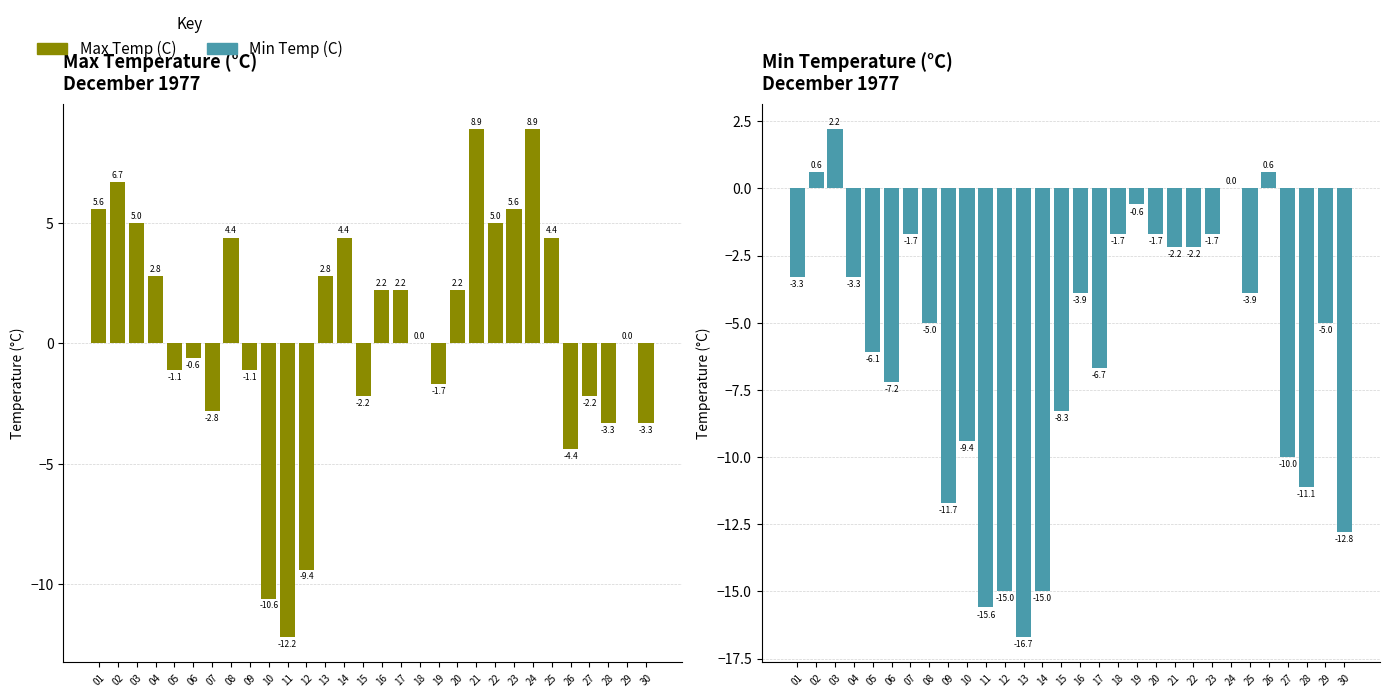

The Min Temp (C) series shows -1.7 at 07. True or false?

True